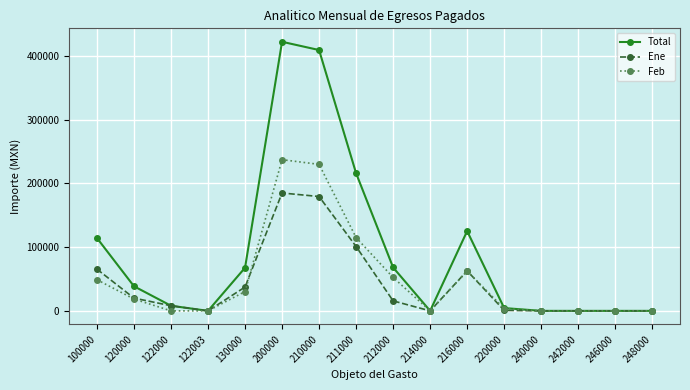

At which label is Total closest to 211046?

211000